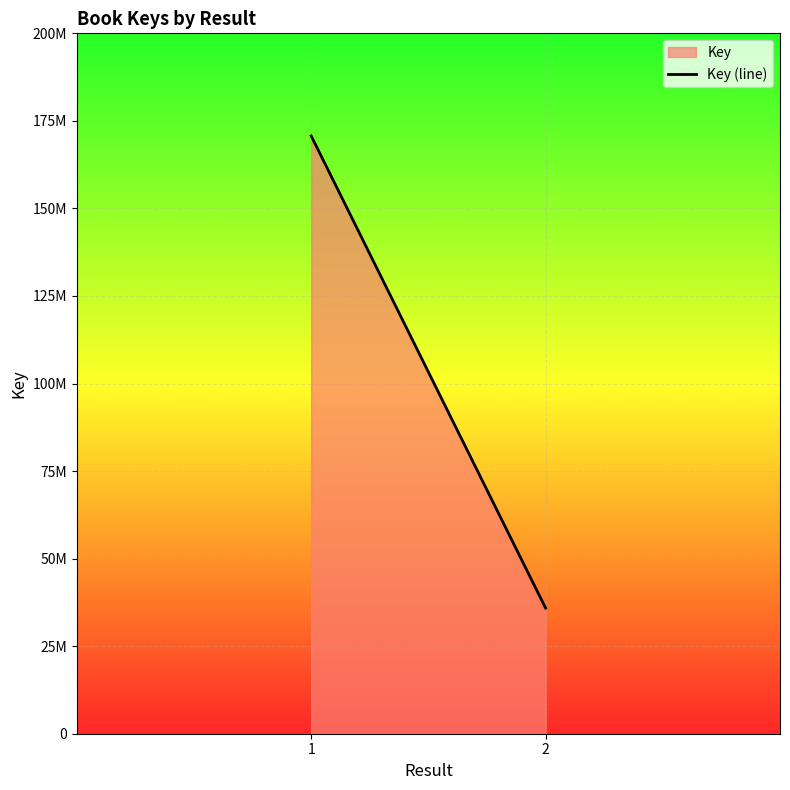

What is the minimum value shown in the chart?

35870120